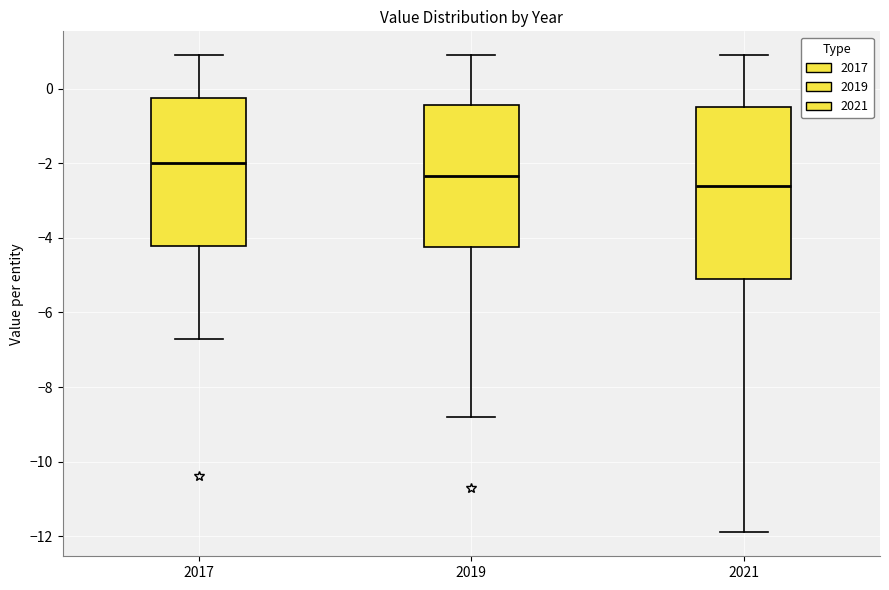

Where does the lower whisker of the box at x = 2017 end on the y-axis? The values are not printed on the chart, so give them approximately, as read against the axis.

-6.6